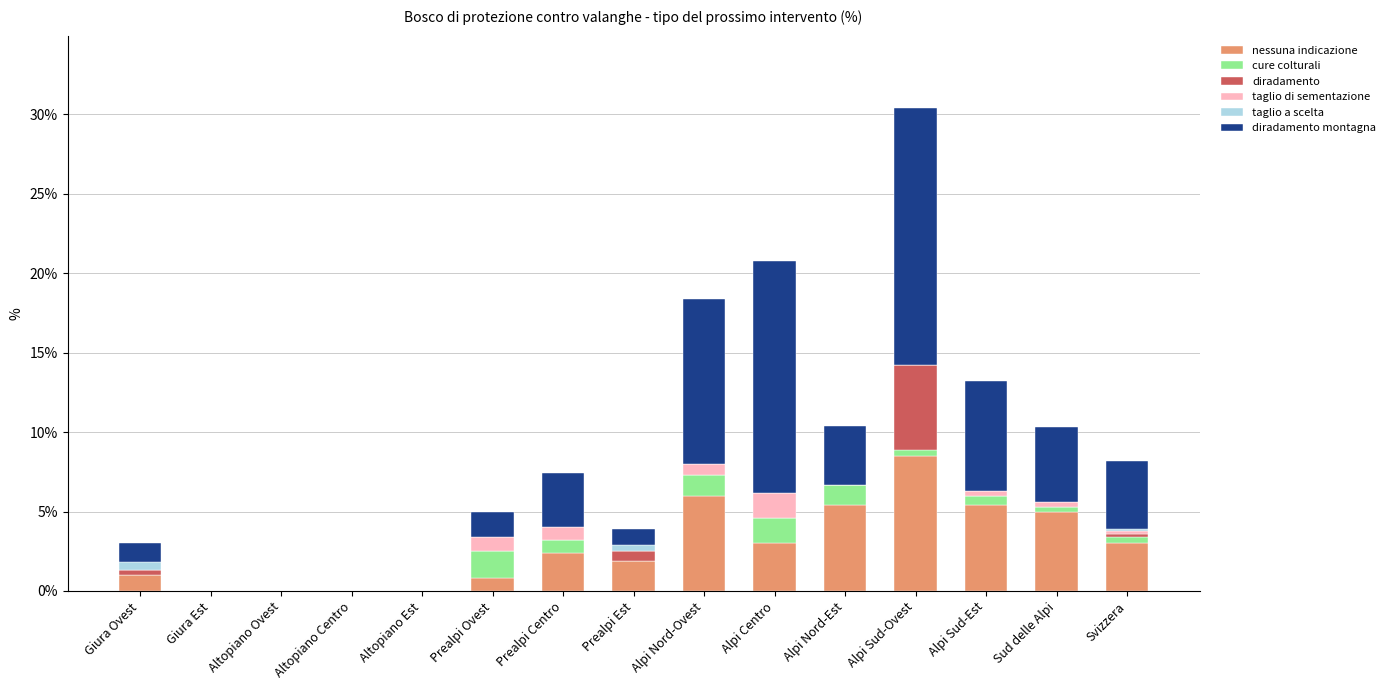

The value of nessuna indicazione at Alpi Nord-Est is 7.1. True or false?

False